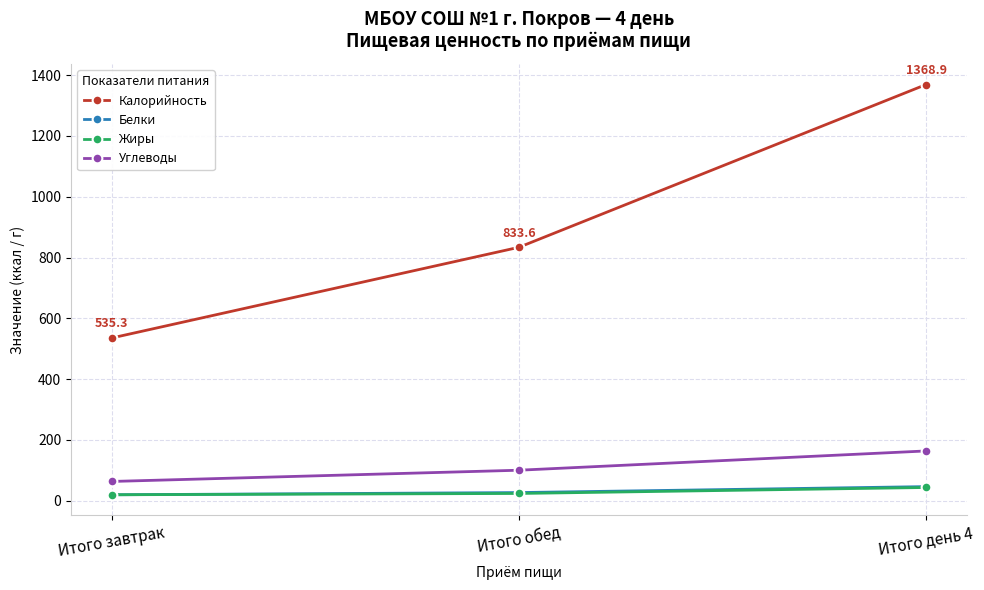

What is the difference between the Белки values at Итого обед and Итого день 4?

19.6